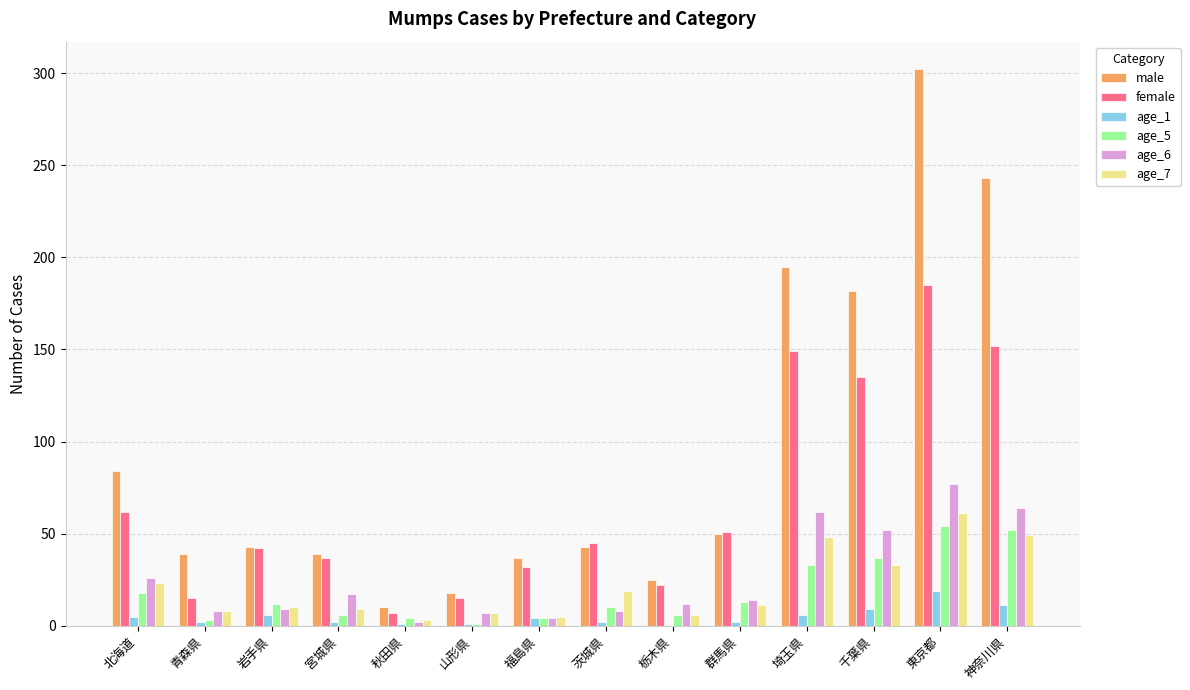

Are the bars grouped side by side (vs. stacked)?

Yes